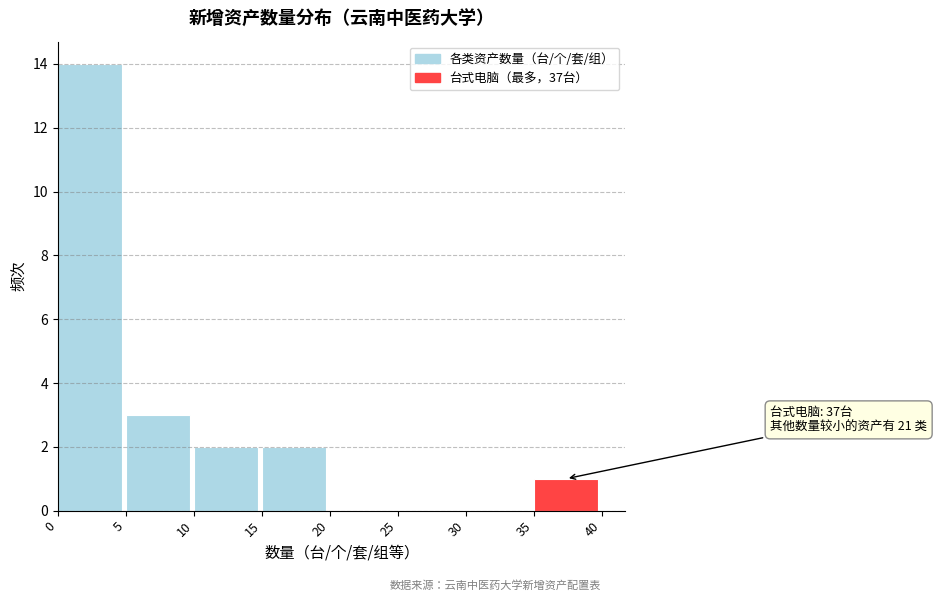

Over which range of the x-axis is the bar tallest?

0 to 5